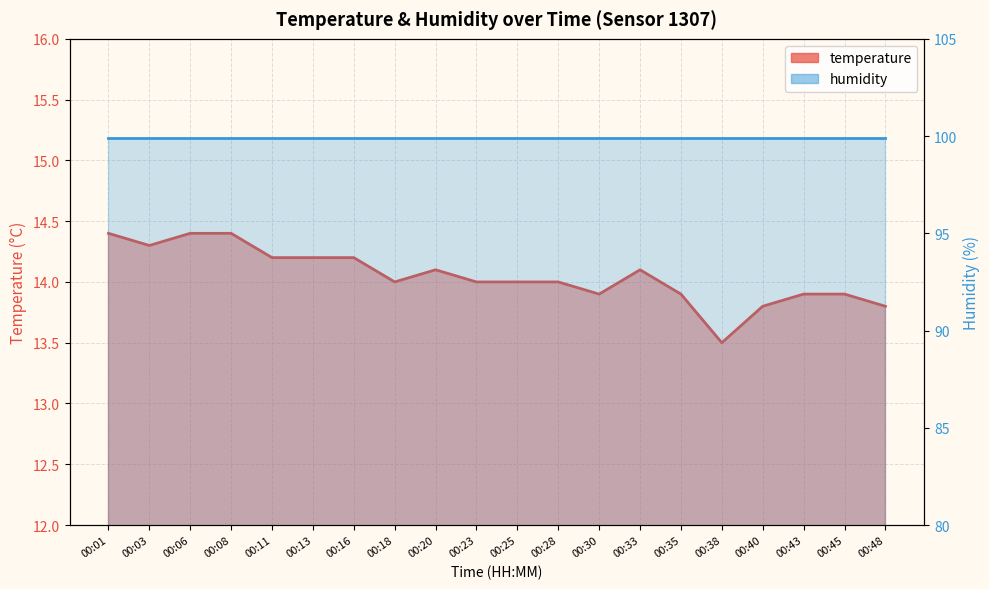

Reading left to right, what are all the values shown in this chart?

14.4	14.3	14.4	14.4	14.2	14.2	14.2	14.0	14.1	14.0	14.0	14.0	13.9	14.1	13.9	13.5	13.8	13.9	13.9	13.8